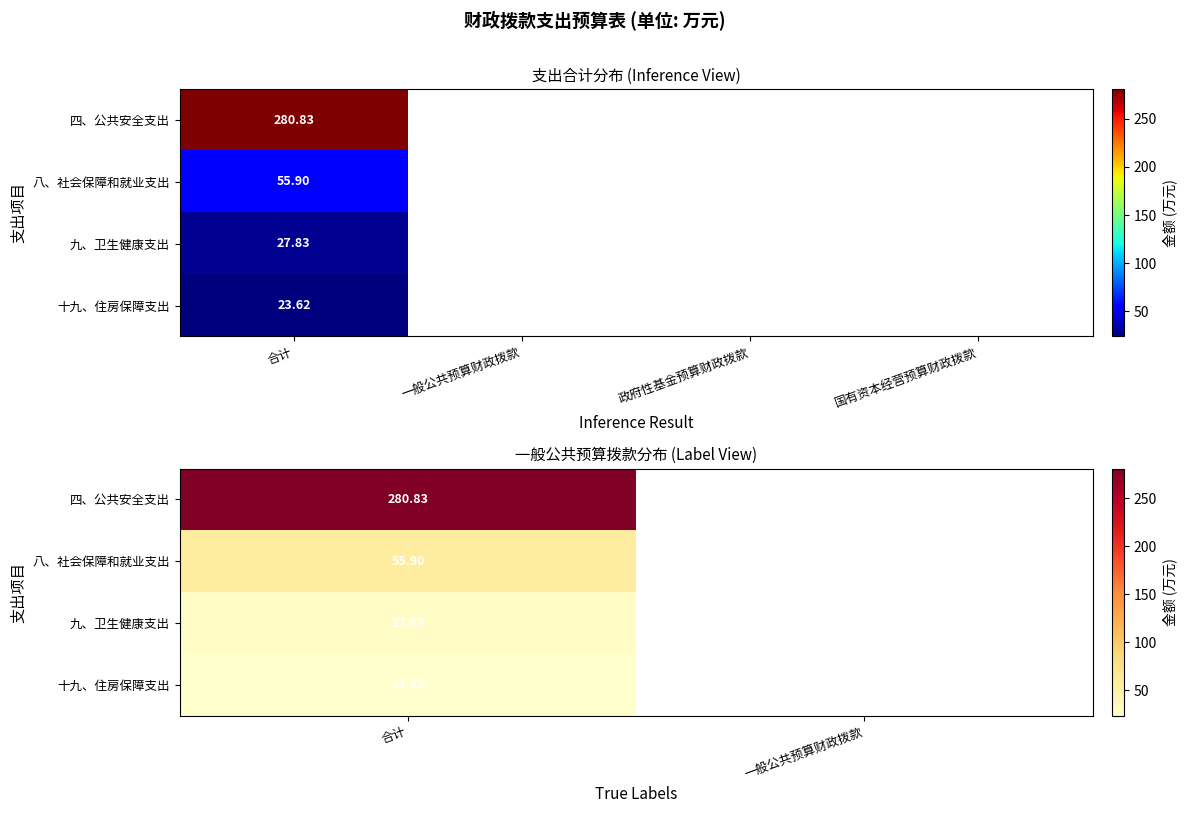

Count the number of data series in this chart.

4